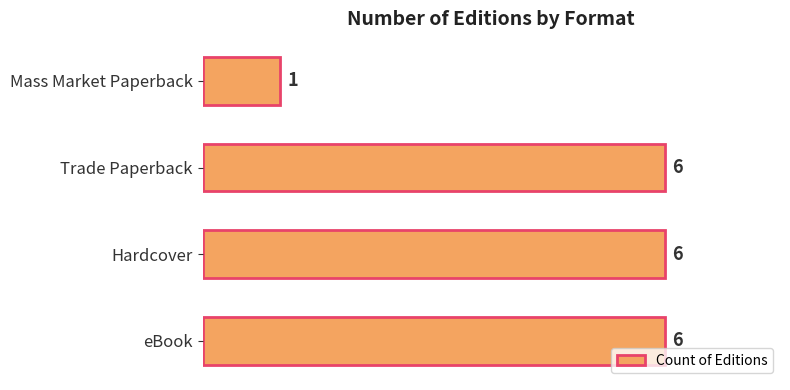

Between Hardcover and Mass Market Paperback, which is larger?

Hardcover